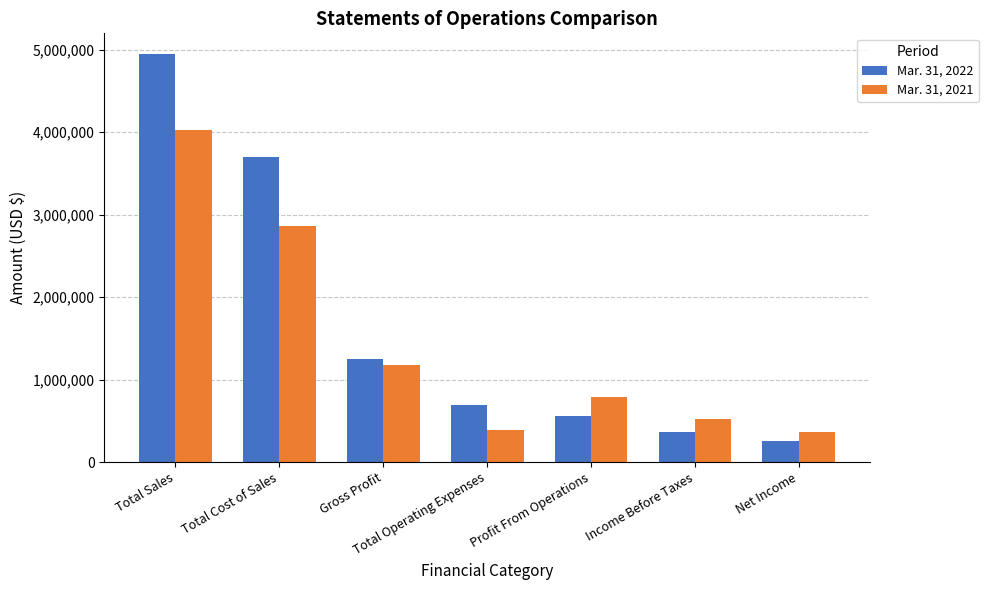

Which series changed the most between Profit From Operations and Income Before Taxes?

Mar. 31, 2021